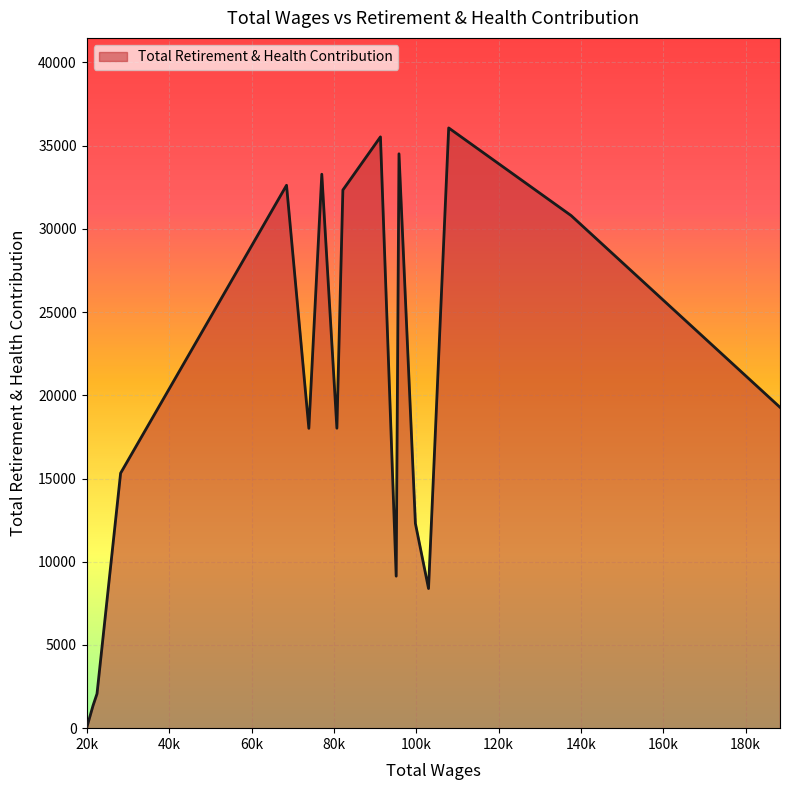

What is the difference between the maximum and minimum values?

36063